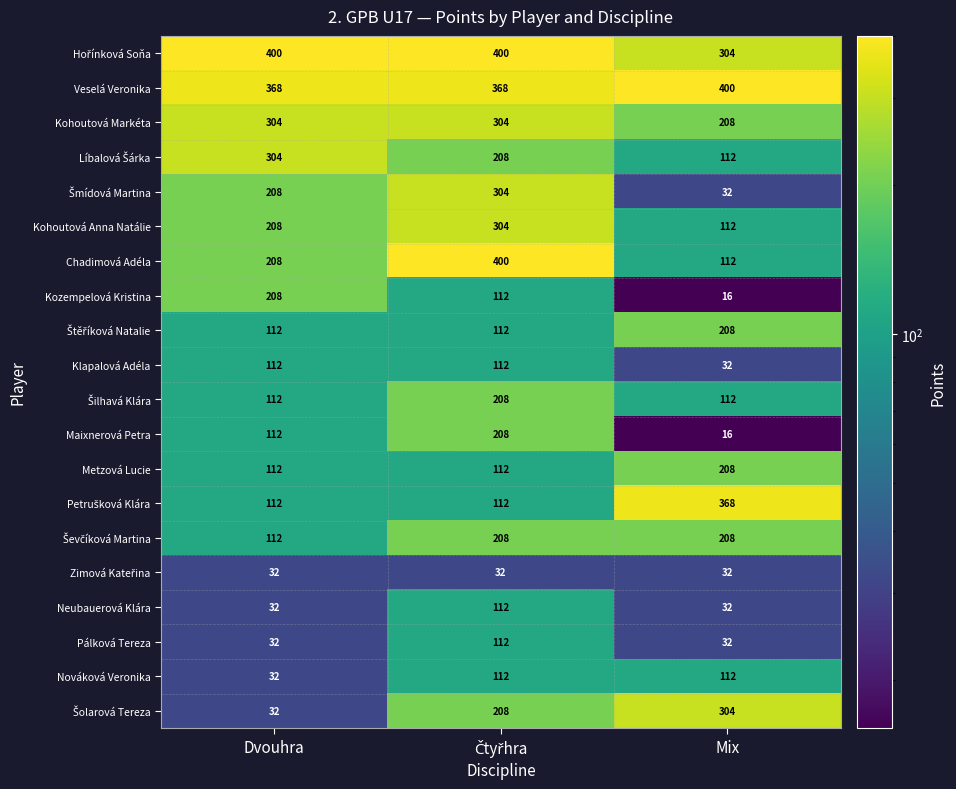

What is the difference between the maximum and minimum values in the Kozempelová Kristina series?

192